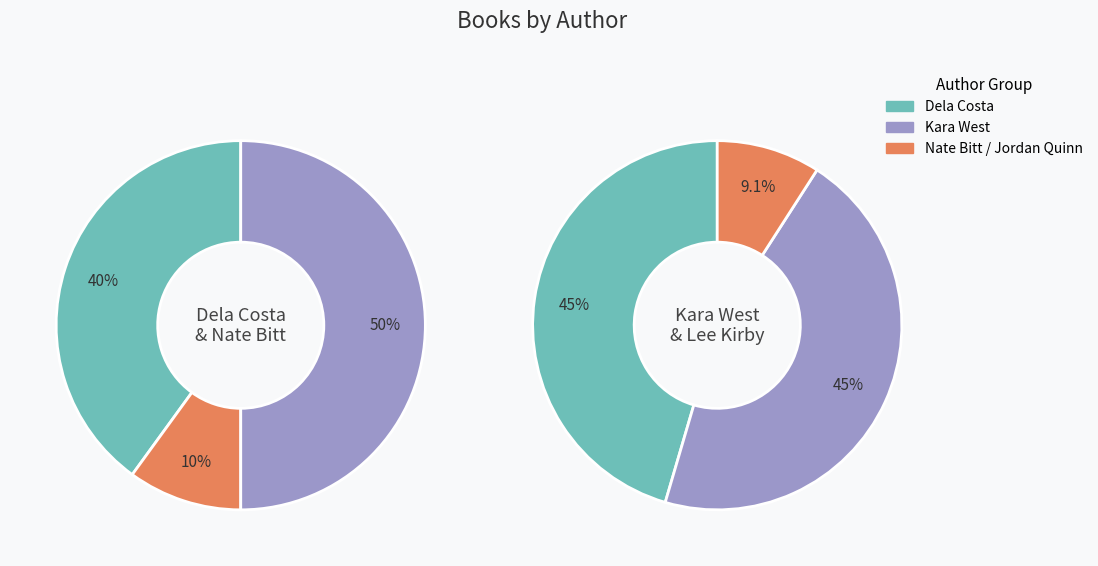

What is the largest slice in the pie chart?

Kara West (147808440)